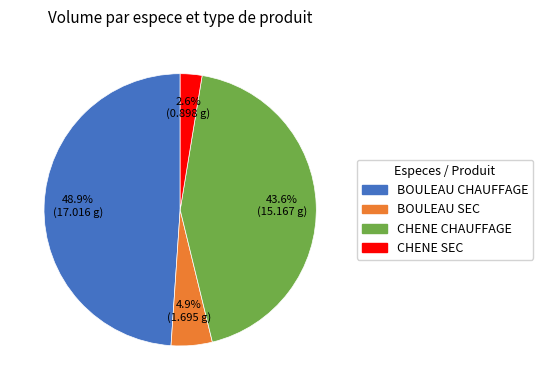

Does CHENE CHAUFFAGE account for over 50% of the chart?

No